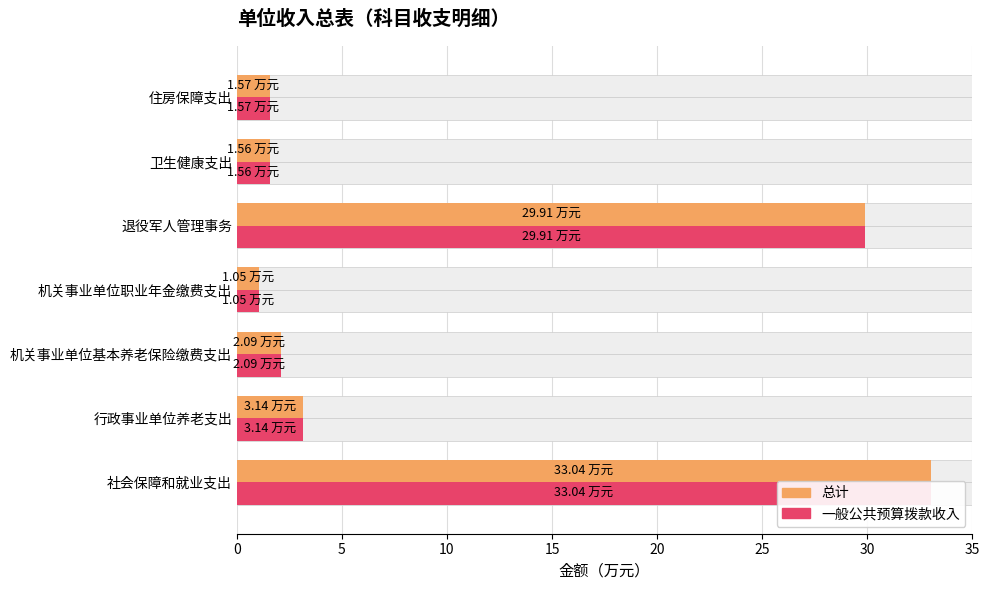

What is the value of the 一般公共预算拨款收入 bar at the 6th from the left?

1.6